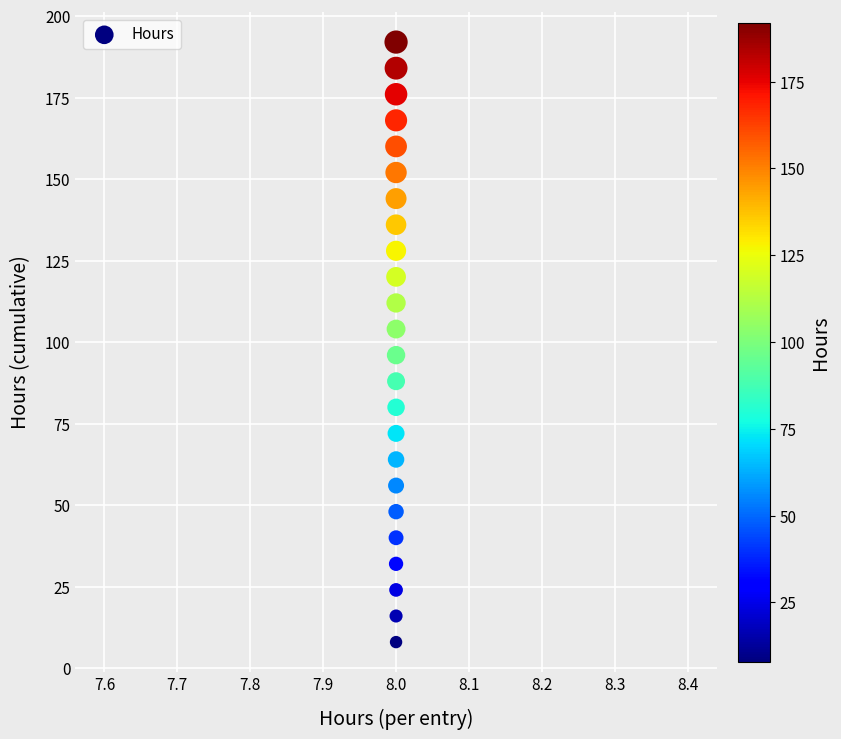

List the coordinates of all points as (X, Y) pairs, reading left to right.

(8, 8)  (8, 16)  (8, 24)  (8, 32)  (8, 40)  (8, 48)  (8, 56)  (8, 64)  (8, 72)  (8, 80)  (8, 88)  (8, 96)  (8, 104)  (8, 112)  (8, 120)  (8, 128)  (8, 136)  (8, 144)  (8, 152)  (8, 160)  (8, 168)  (8, 176)  (8, 184)  (8, 192)